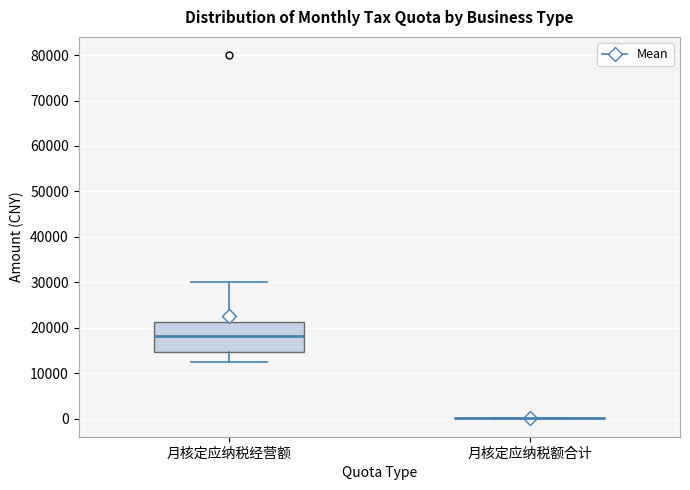

Reading left to right, read every box against the y-axis: the position of its median line, the range the box covers, and the ends of its whiskers. The values are not printed on the chart, so give them approximately, as read against the axis.

月核定应纳税经营额: median 18000, box 15000 to 21000, whiskers 12000 to 30000
月核定应纳税额合计: box collapsed to a line at 0, whiskers 0 to 0